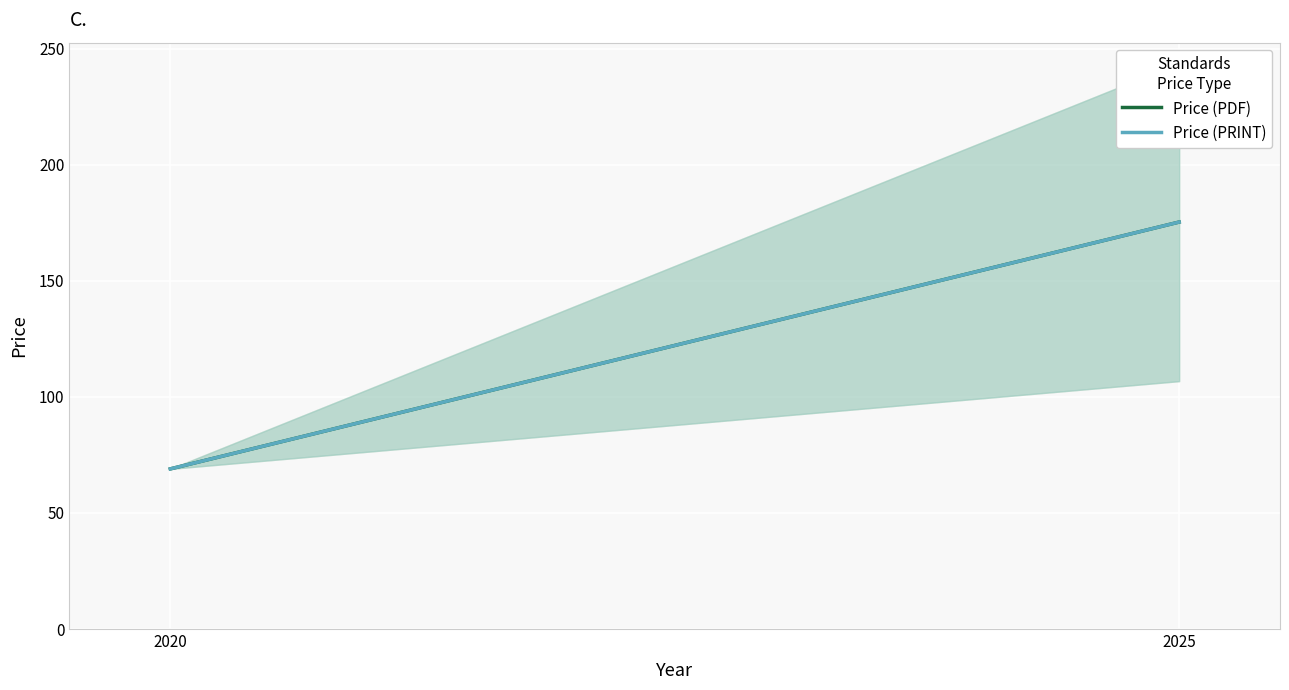

Which series has the largest range (max minus min)?

Price (PDF)